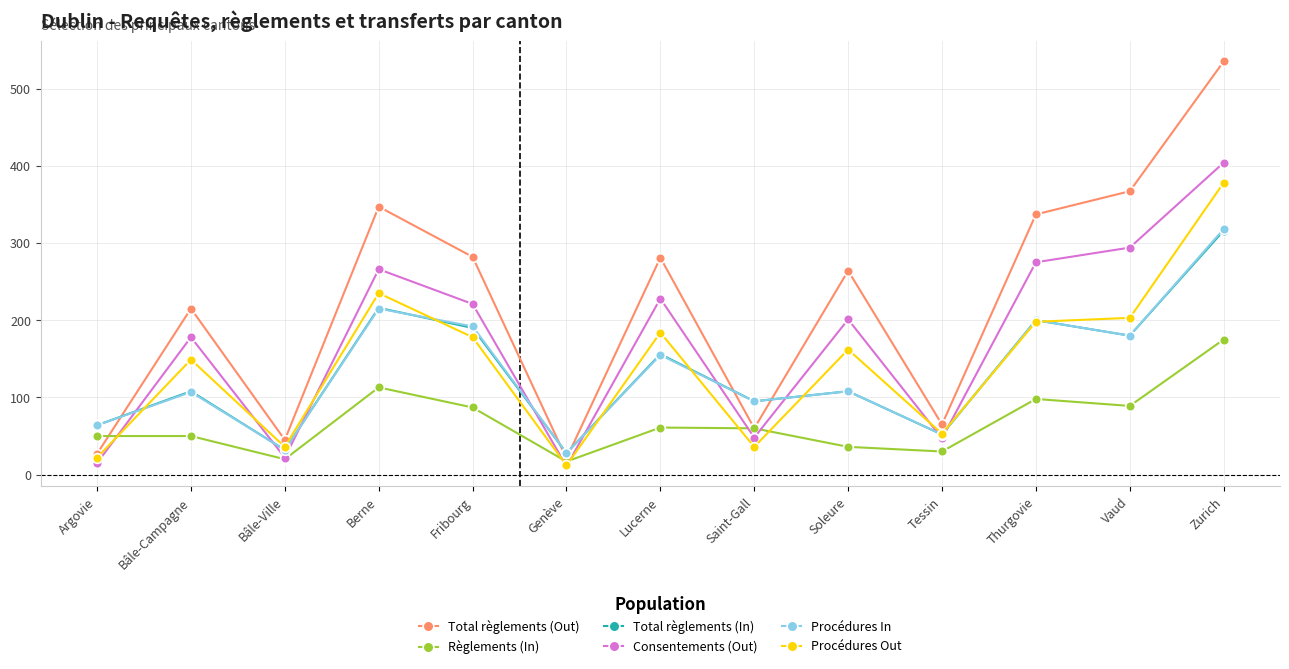

What is the minimum value shown in the chart?

11